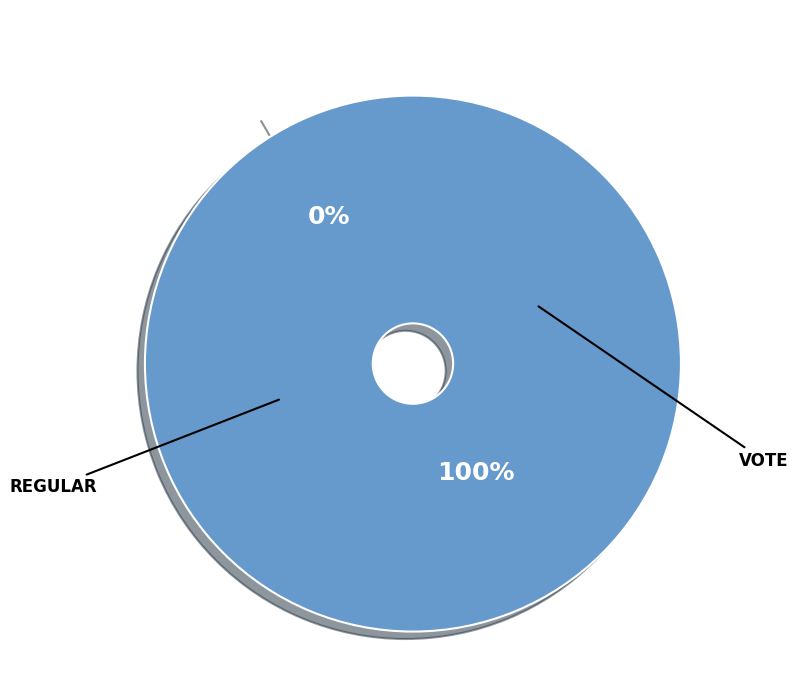

What percentage is the Vote slice, to the nearest percent?

100%